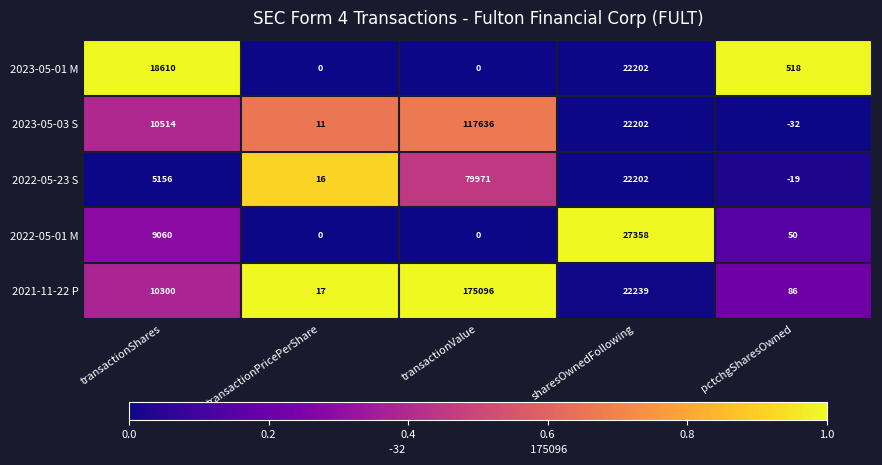

Count the number of categories in the chart.

5